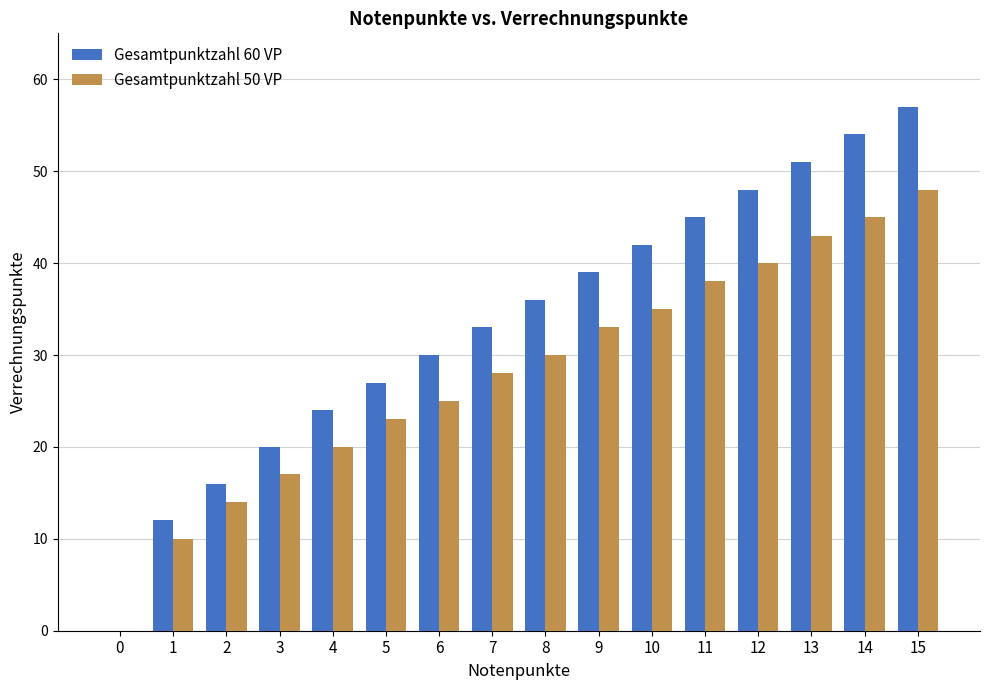

What are all the series names shown in the legend?

Gesamtpunktzahl 60 VP, Gesamtpunktzahl 50 VP